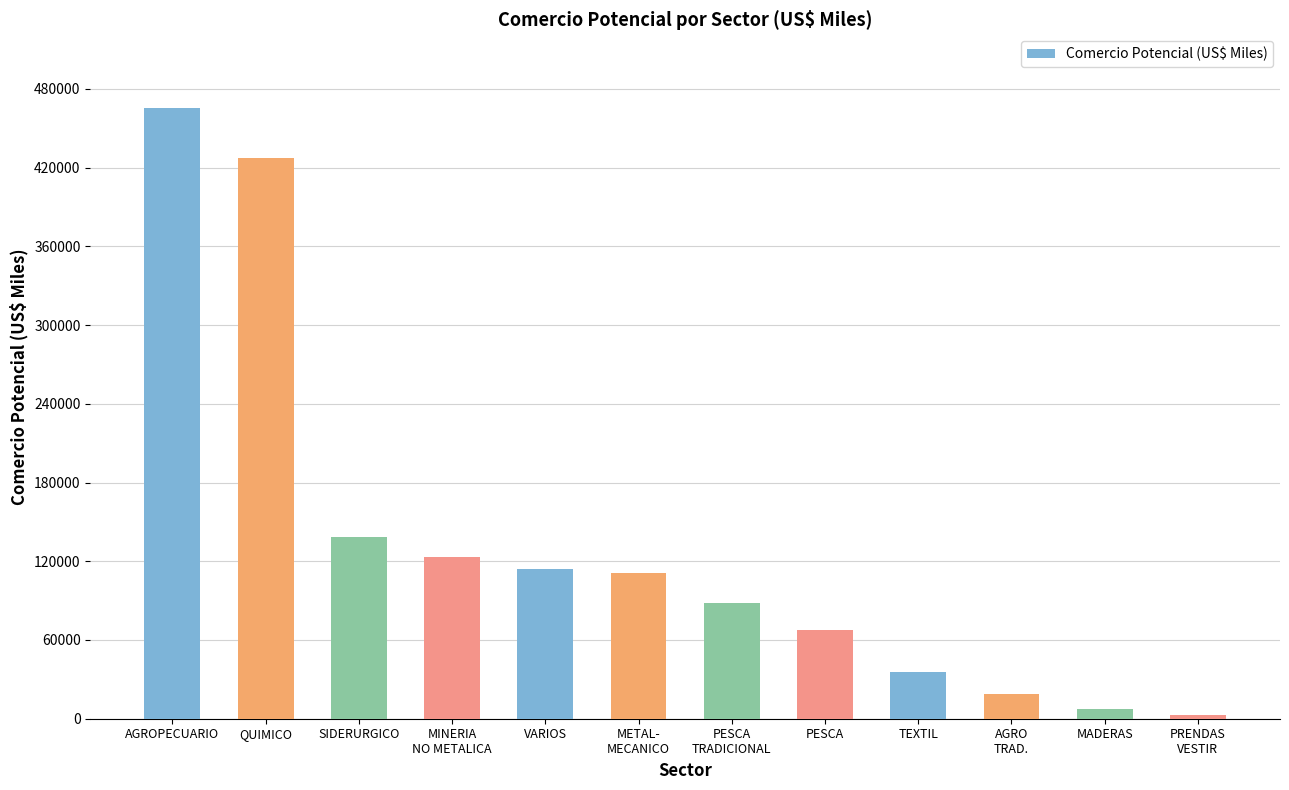

What is the change in value from PESCA to MADERAS?

-59469